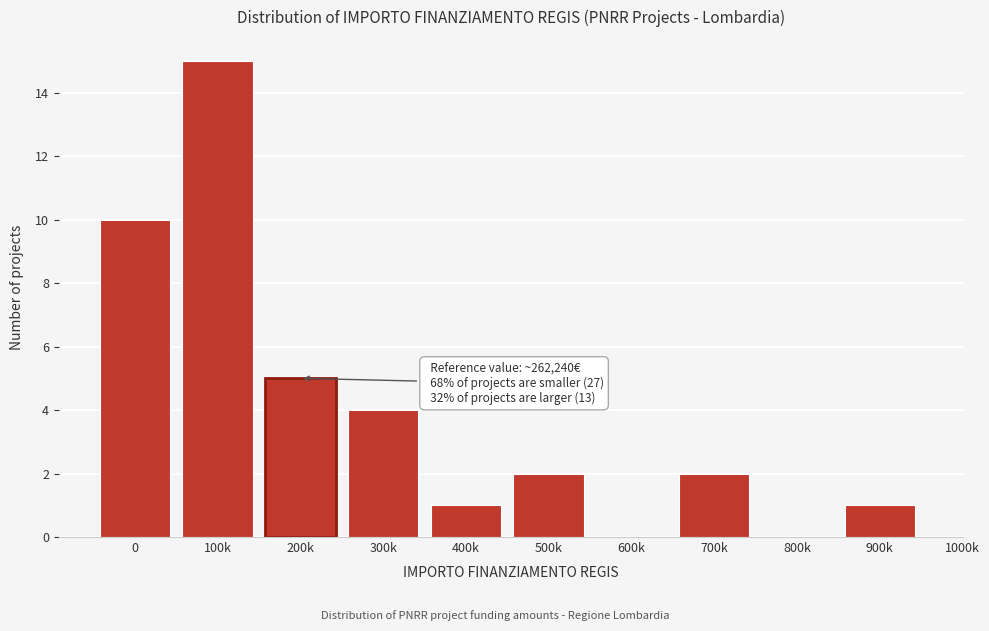

Reading left to right, list all the values displayed in this chart.

0=10	100k=15	200k=5	300k=4	400k=1	500k=2	600k=0	700k=2	800k=0	900k=1